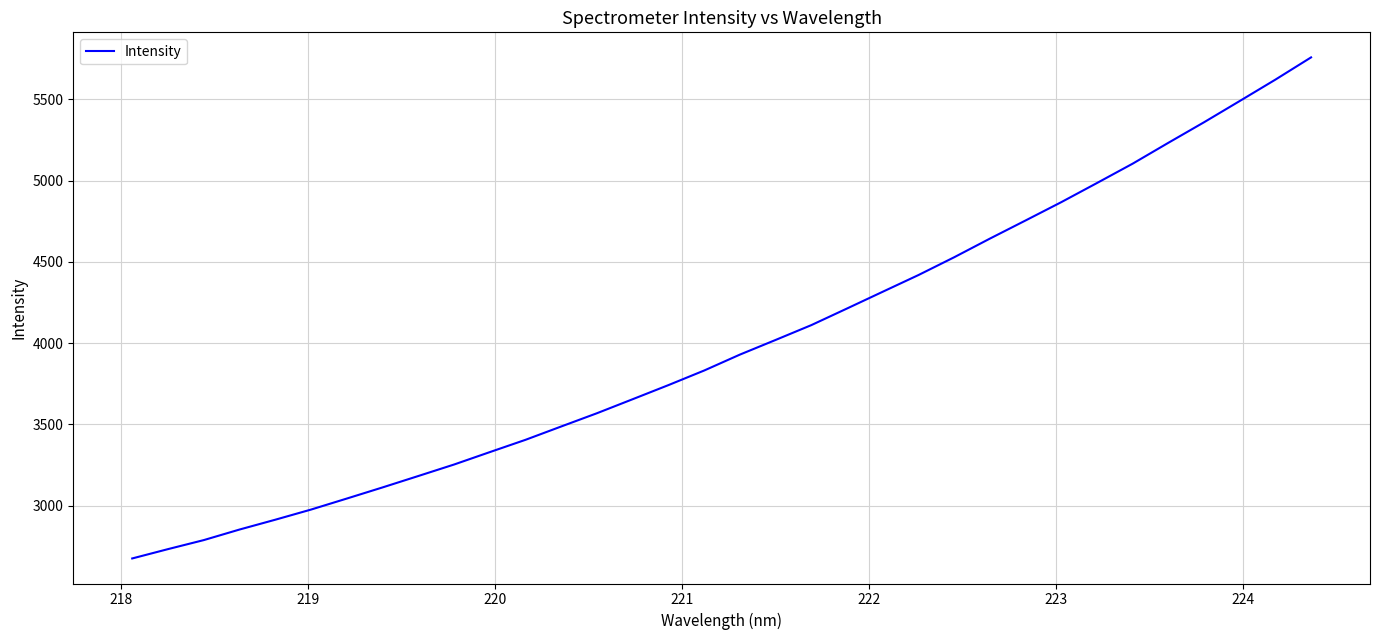

True or false: the data has more than 0 interior local peaks.

False